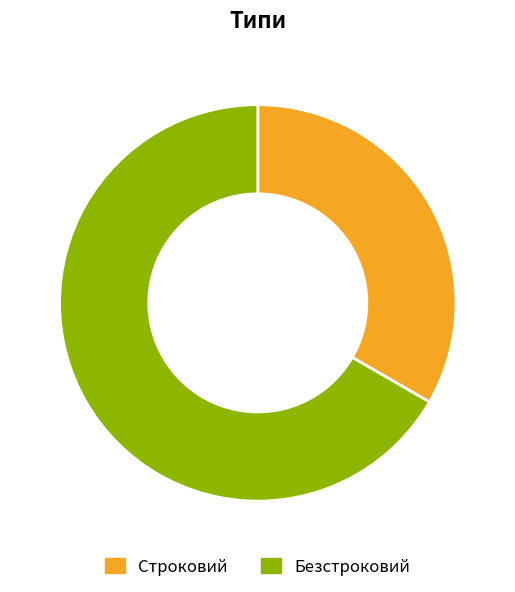

What is the ratio of the value at Безстроковий to the value at Строковий?

2.0